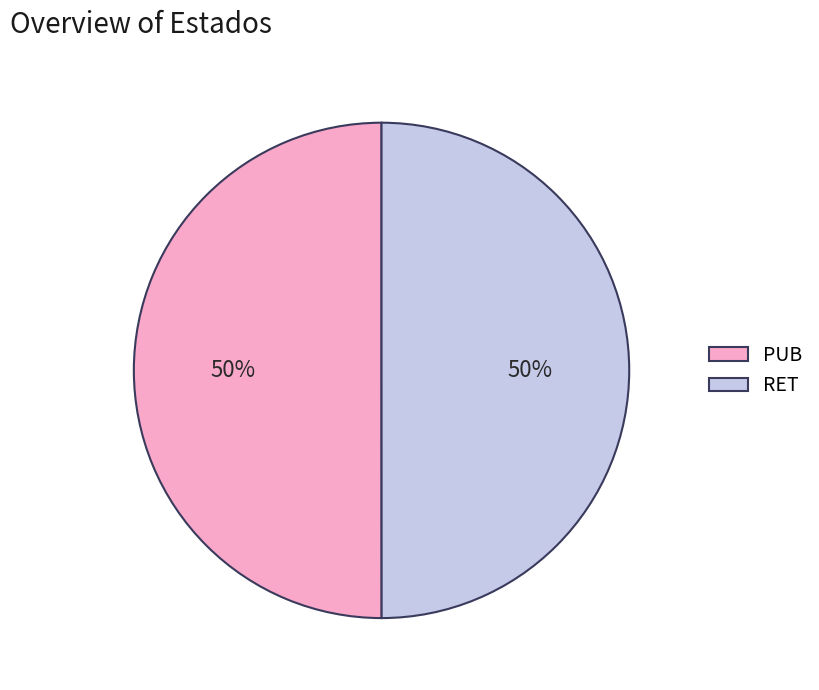

To the nearest percent, what percentage of the pie is RET?

50%